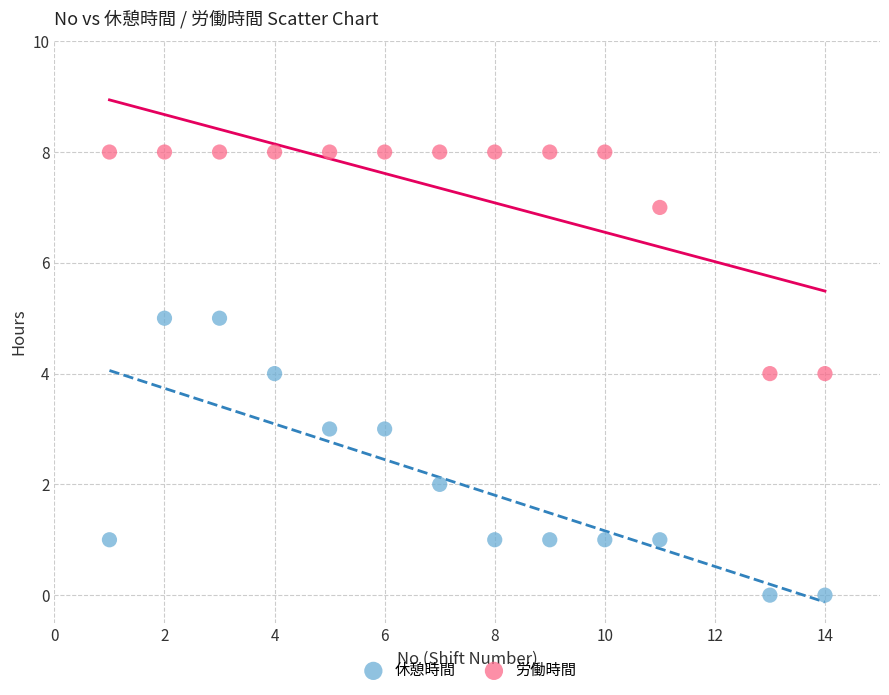

Which series contains the highest Y value?

労働時間